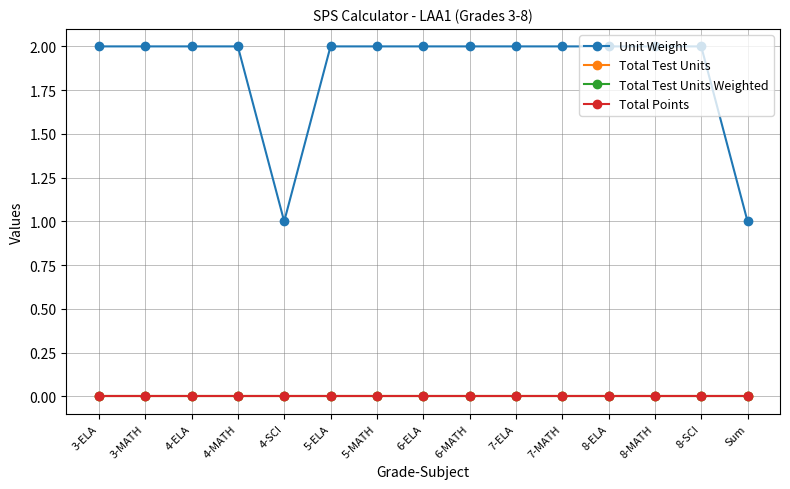

Does the chart have visible grid lines?

Yes